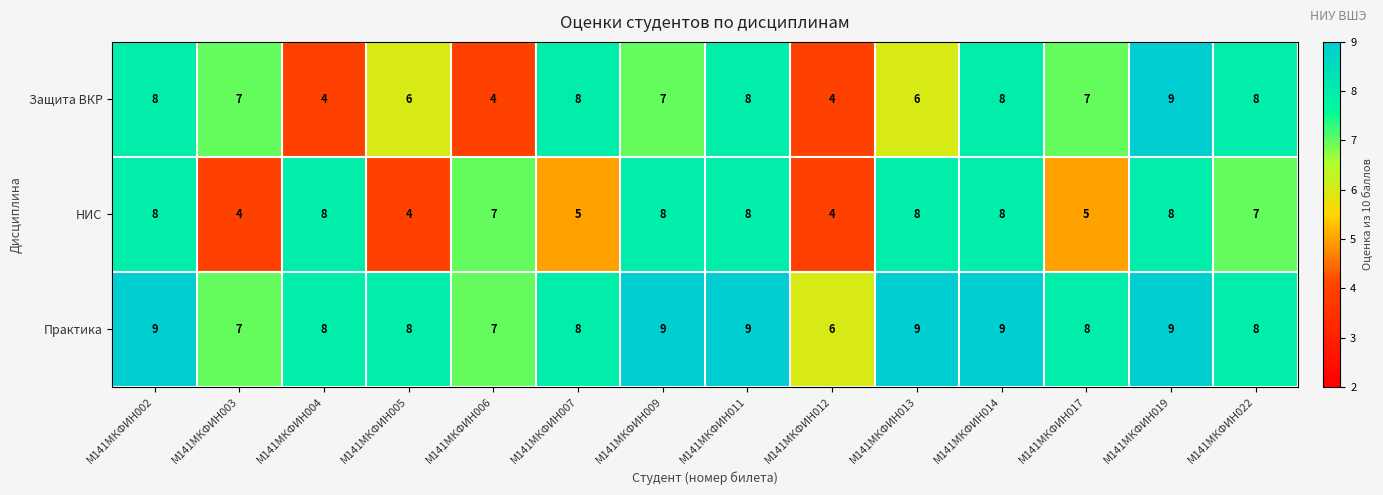

What is the approximate value of Практика at М141МКФИН011?

9